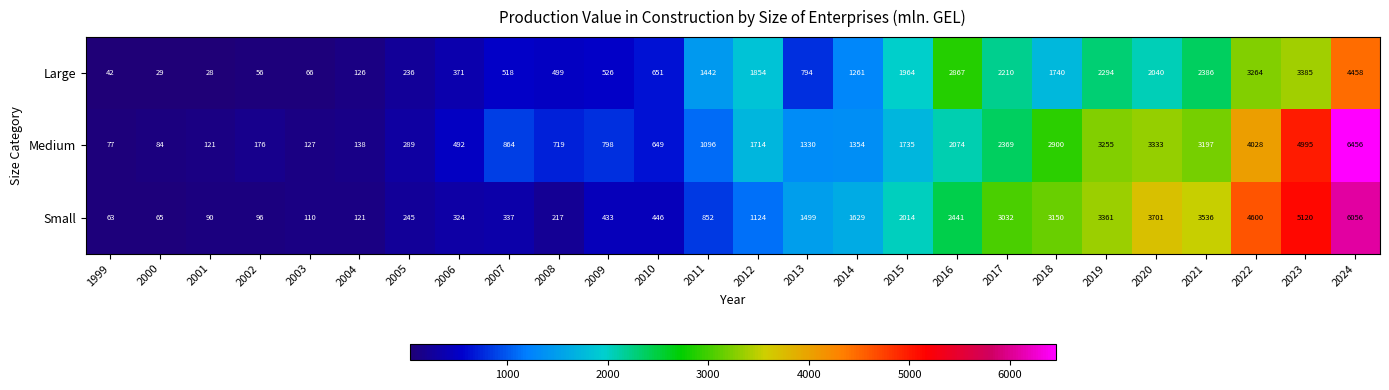

Count the number of data series in this chart.

3